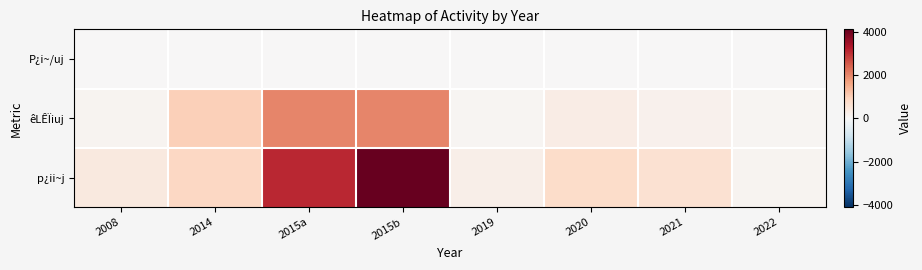

At which category does the chart reach its minimum across all series?

2014